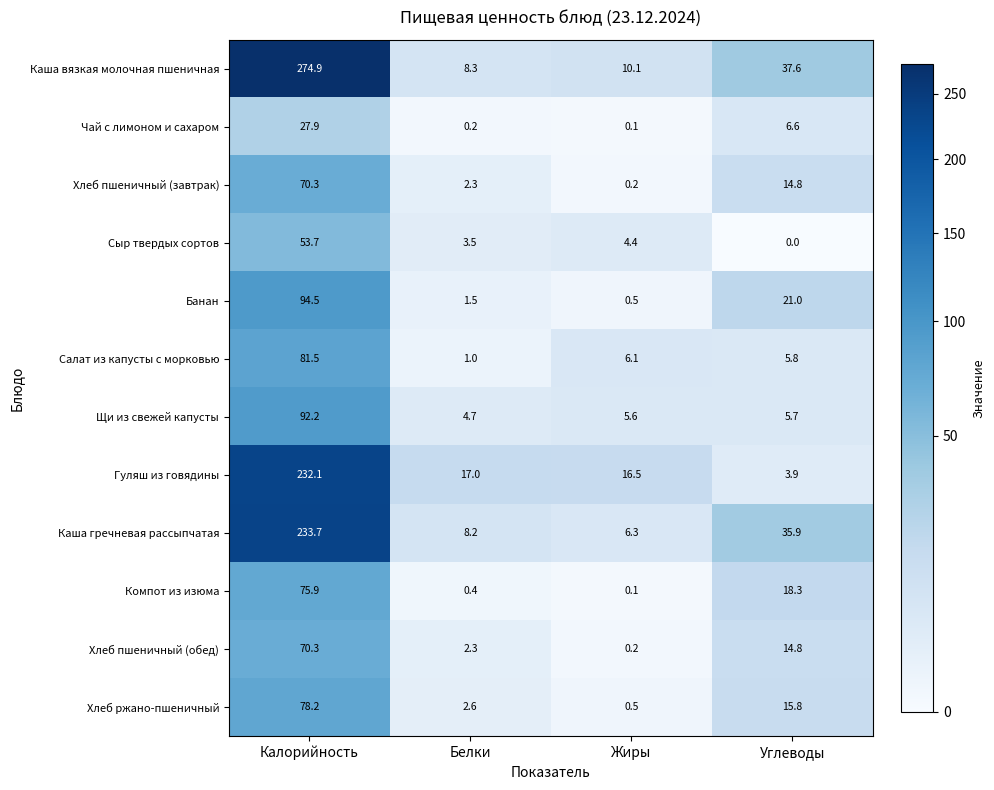

True or false: Щи из свежей капусты has a value of 32.2 at Калорийность.

False